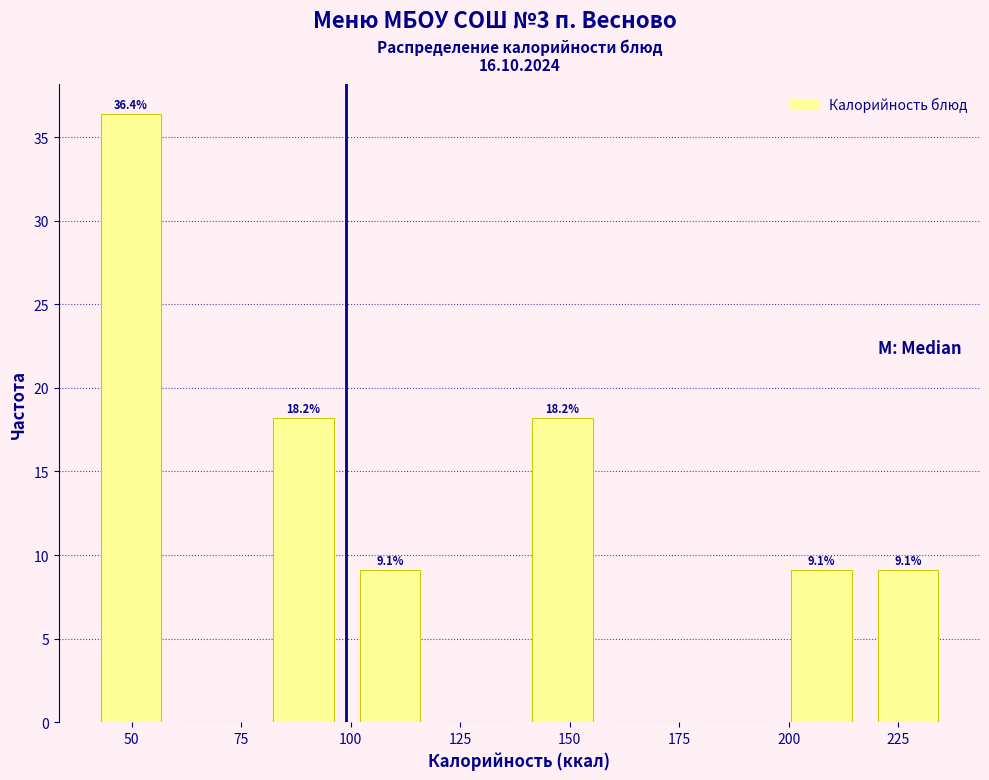

Around what value on the x-axis is the tallest bar? Give the approximate position of its centre, as read against the axis.

50